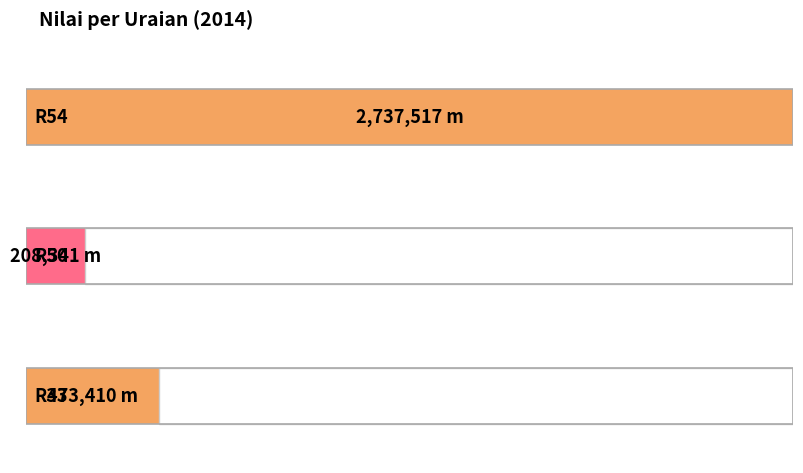

What is the ratio of the value at R50 to the value at R54?

0.1